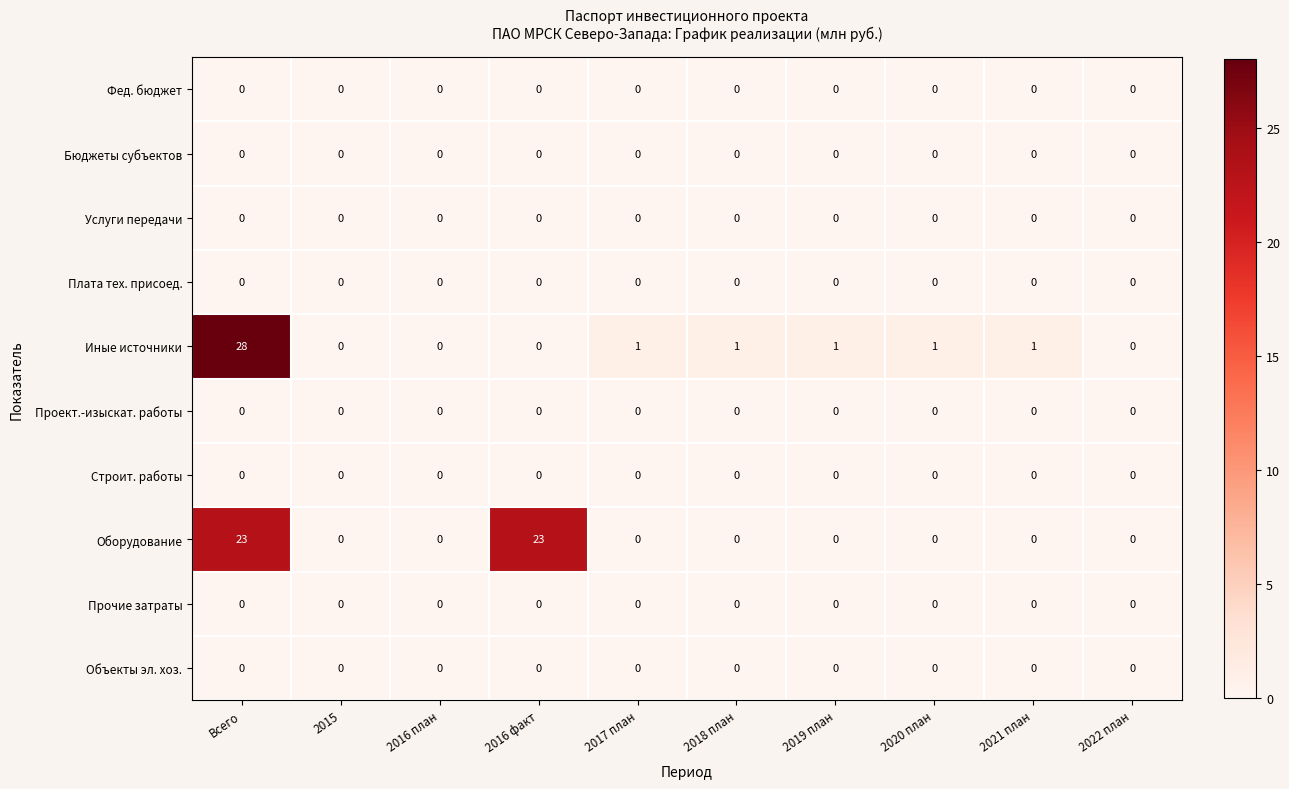

True or false: Иные источники has a value of 9 at 2016 план.

False